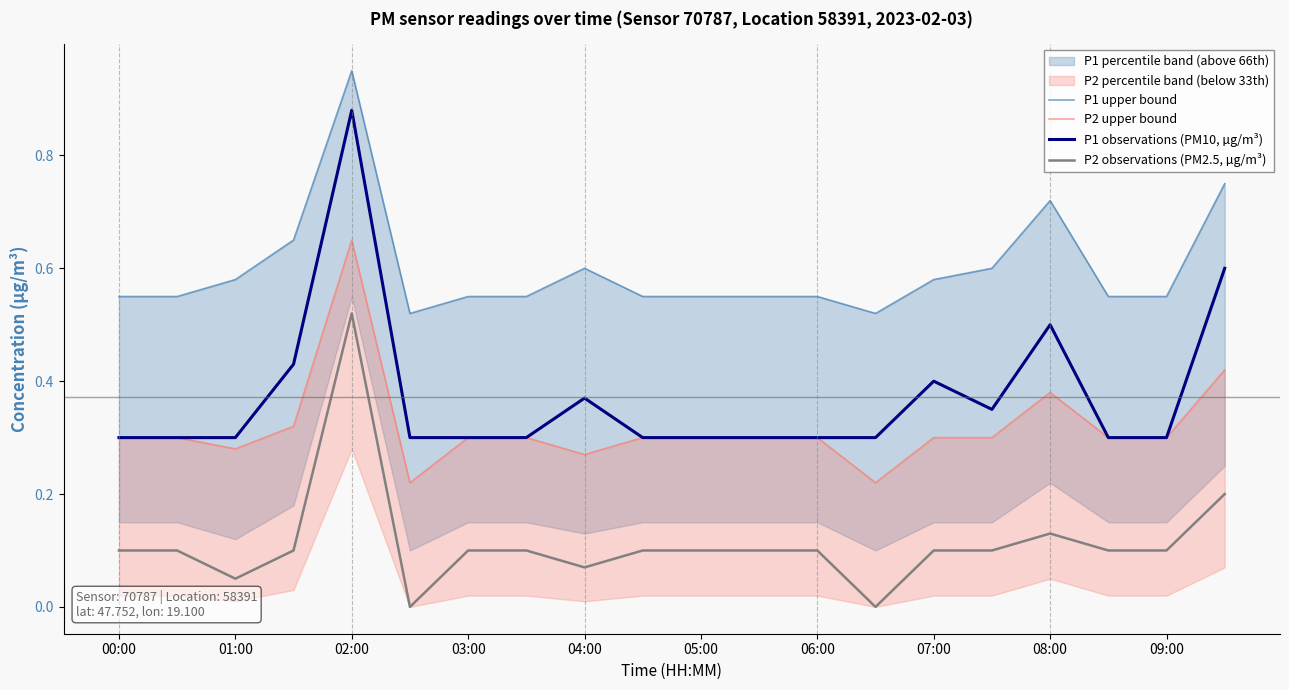

Is this an area chart (filled region under the line)?

No